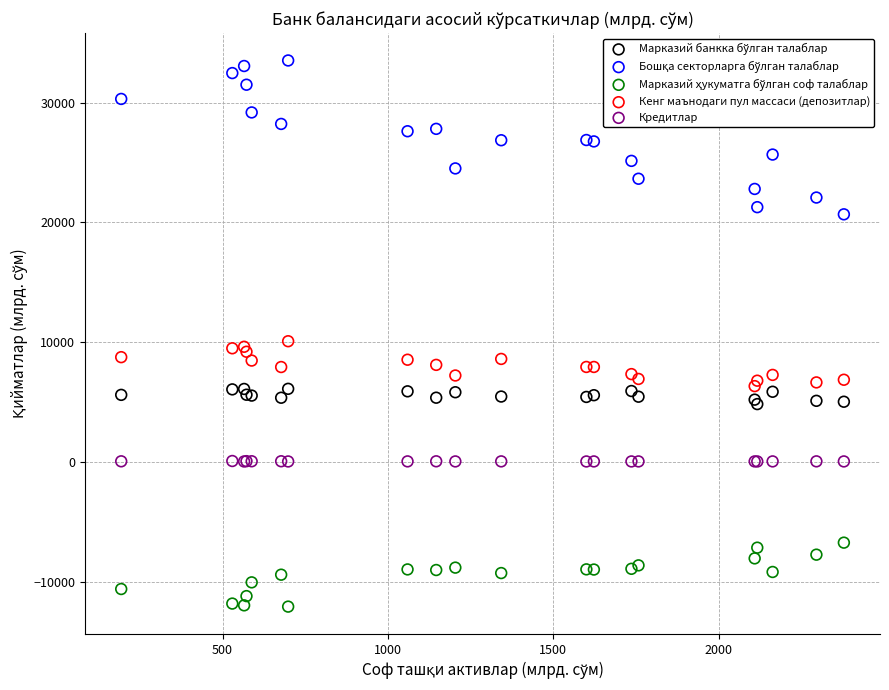

What is the X range (max minus min) for the scatter plot?

2184.7